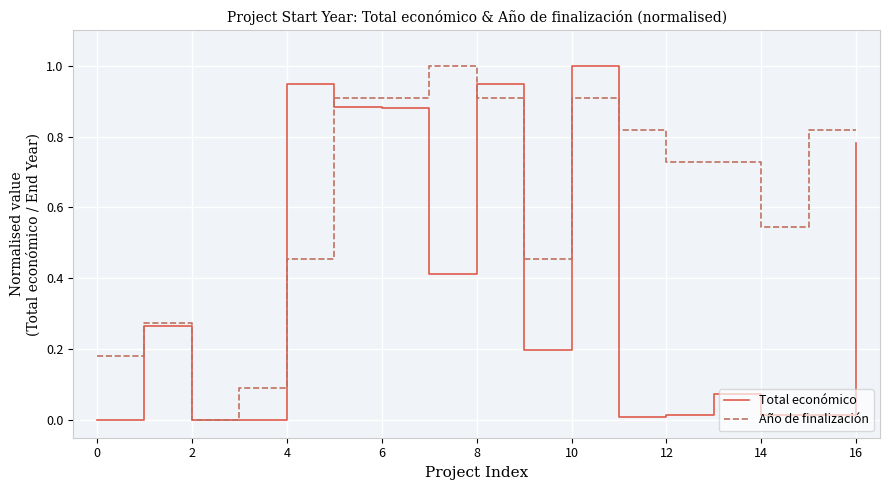

What is the maximum value for Total económico?

1.0